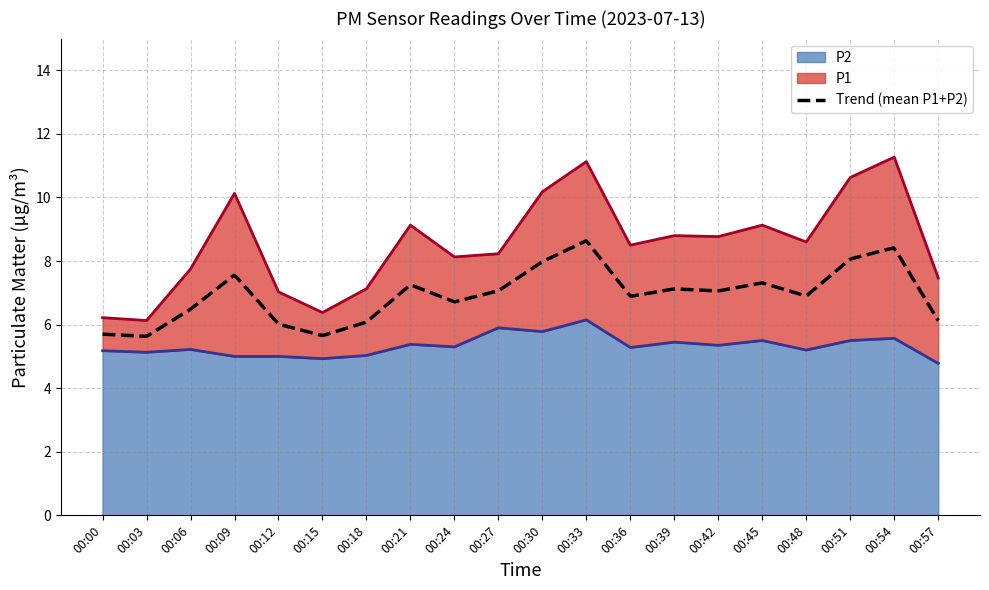

Rank the series by their maximum value, from highest to lowest.

P1, P2